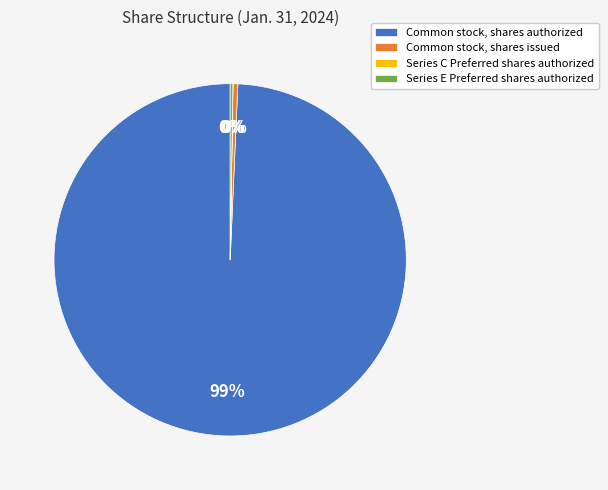

Which category accounts for the majority?

Common stock, shares authorized